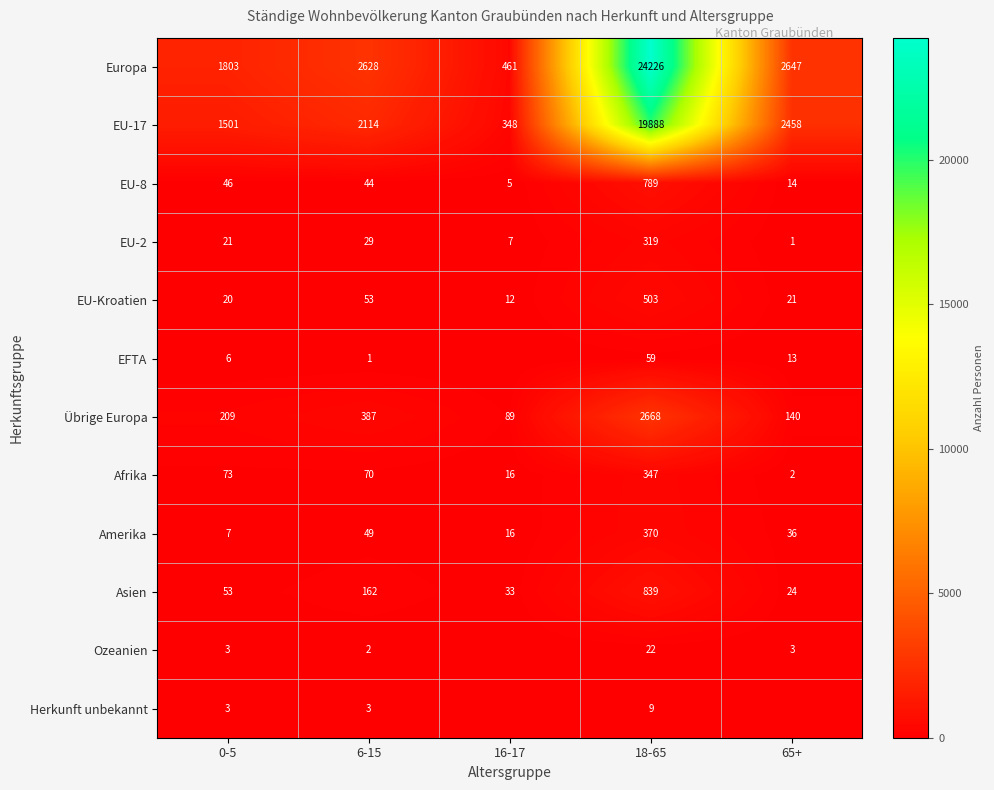

What is the spread (max minus min) of values at 6-15?

2627